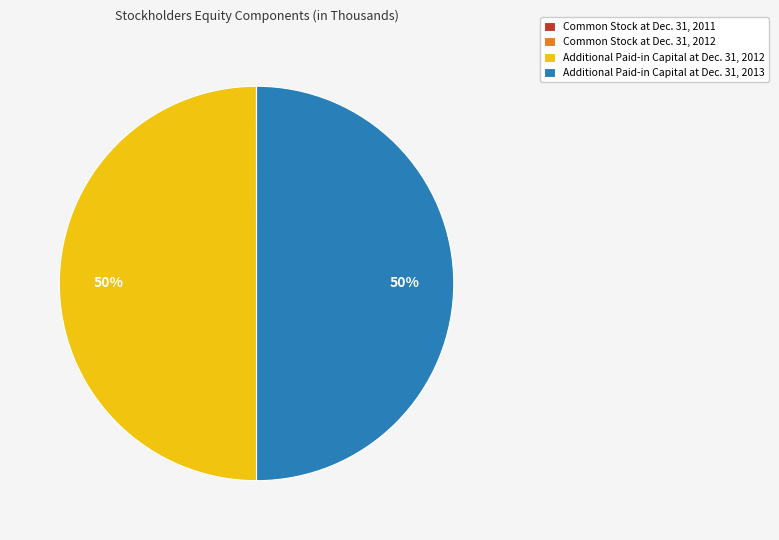

The Additional Paid-in Capital at Dec. 31, 2012 slice represents 50% of the pie. True or false?

True